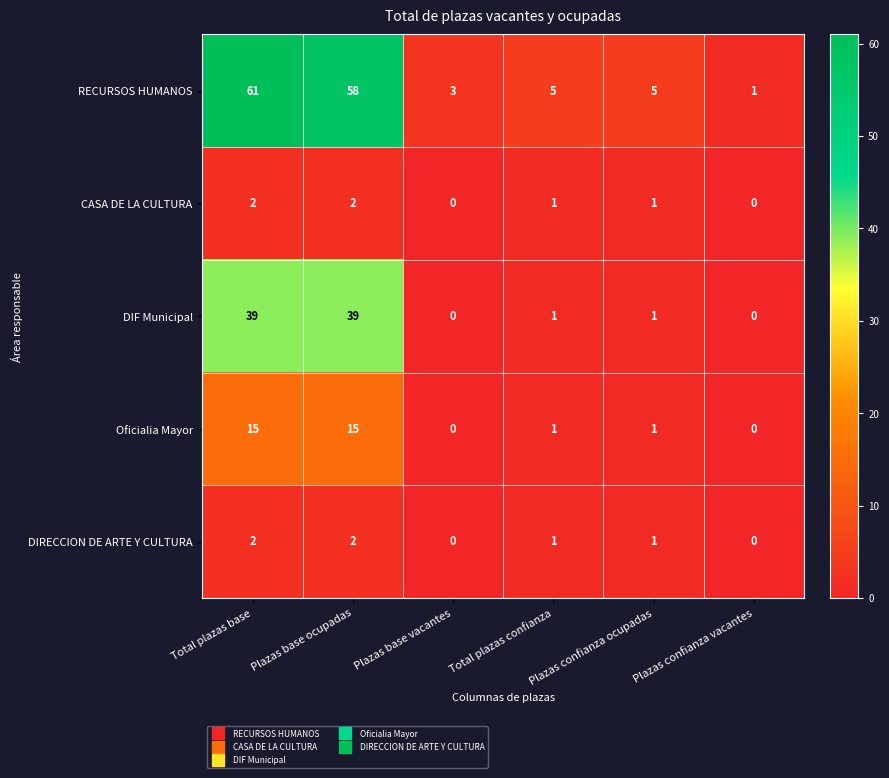

How many distinct data groups are displayed?

5